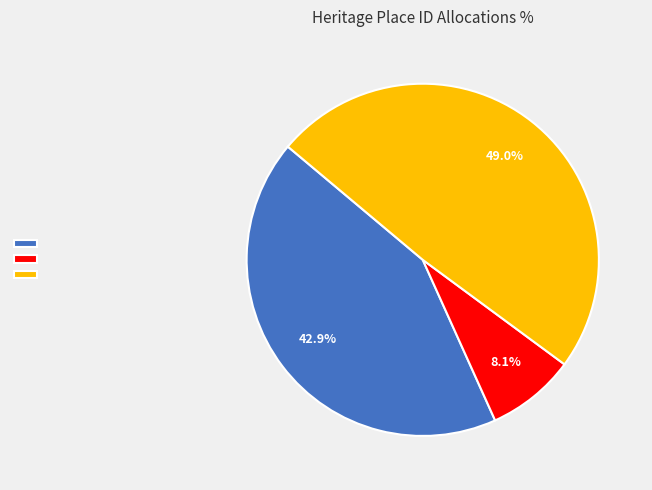

Is there a majority slice in this chart?

No